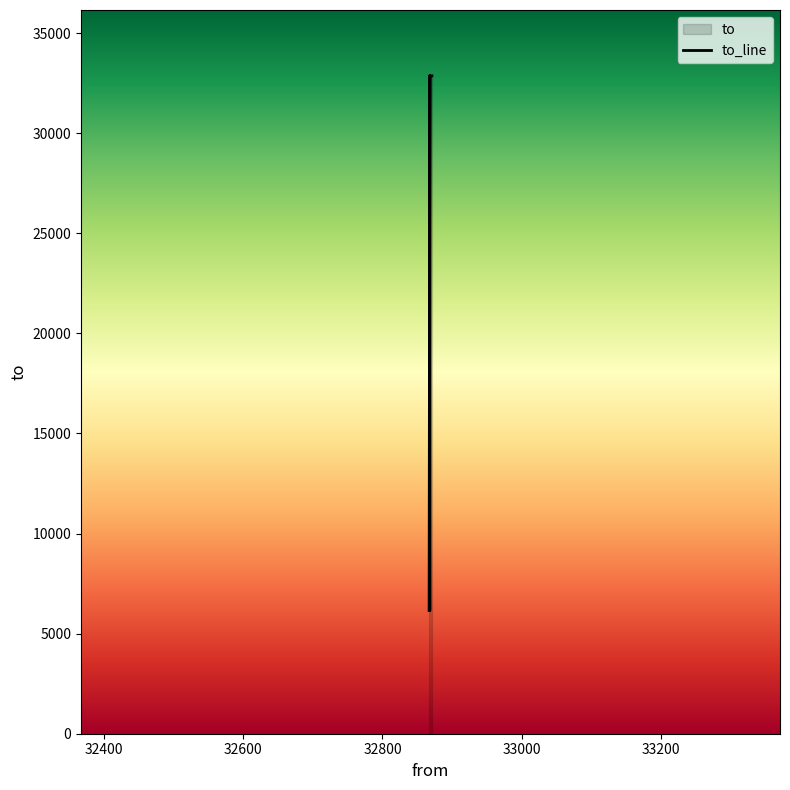

Where is the data nearest to the value 19515?

32868